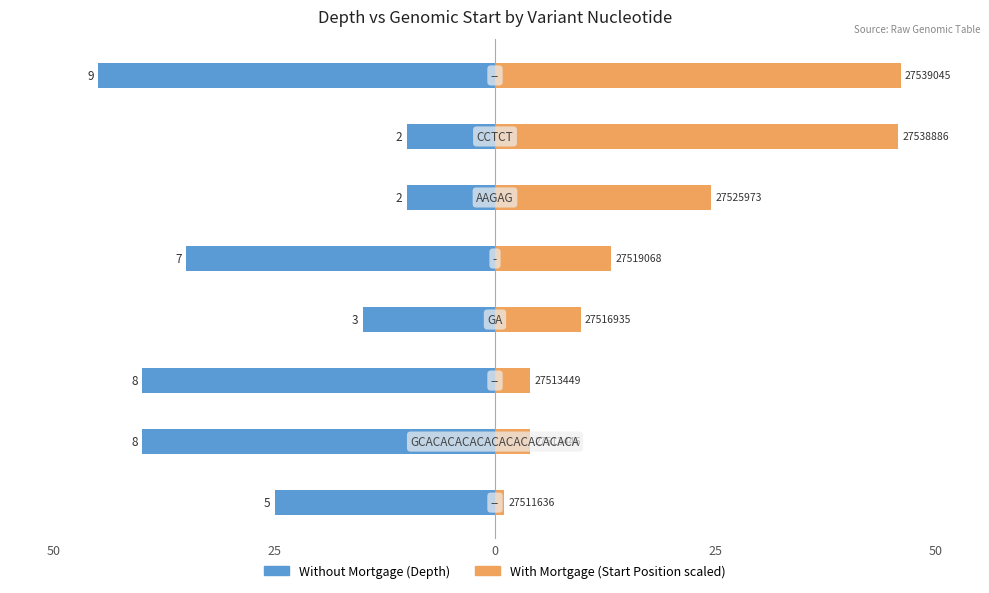

Does the chart contain stacked bars?

No